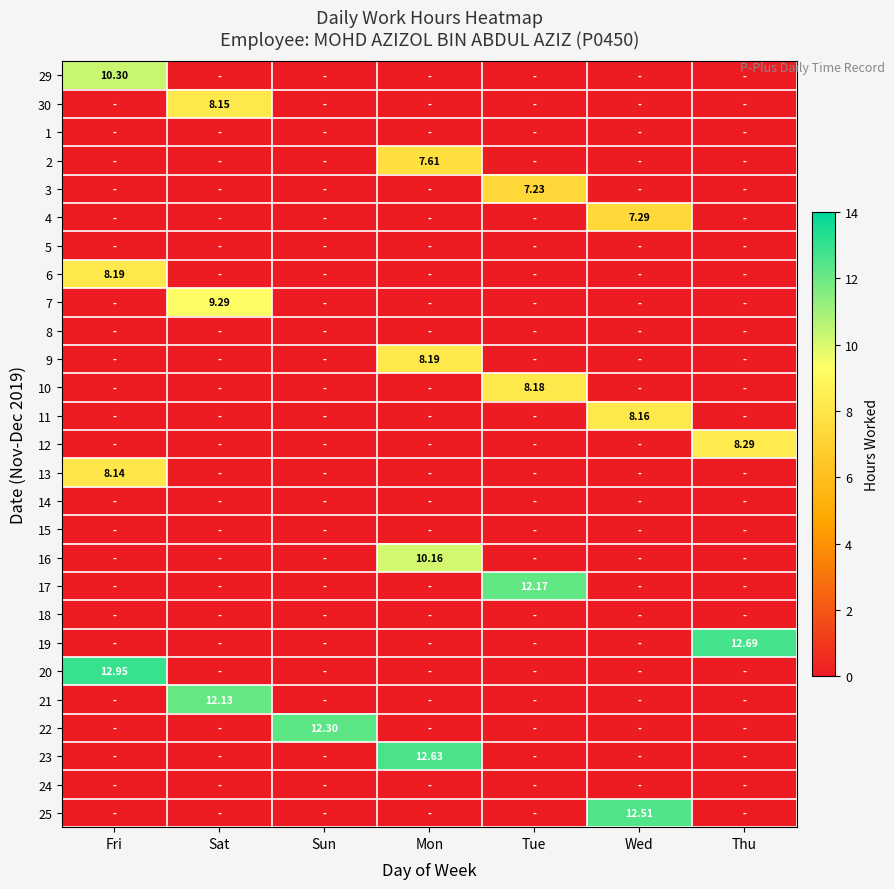

What is the sum of all 4 values?

7.3